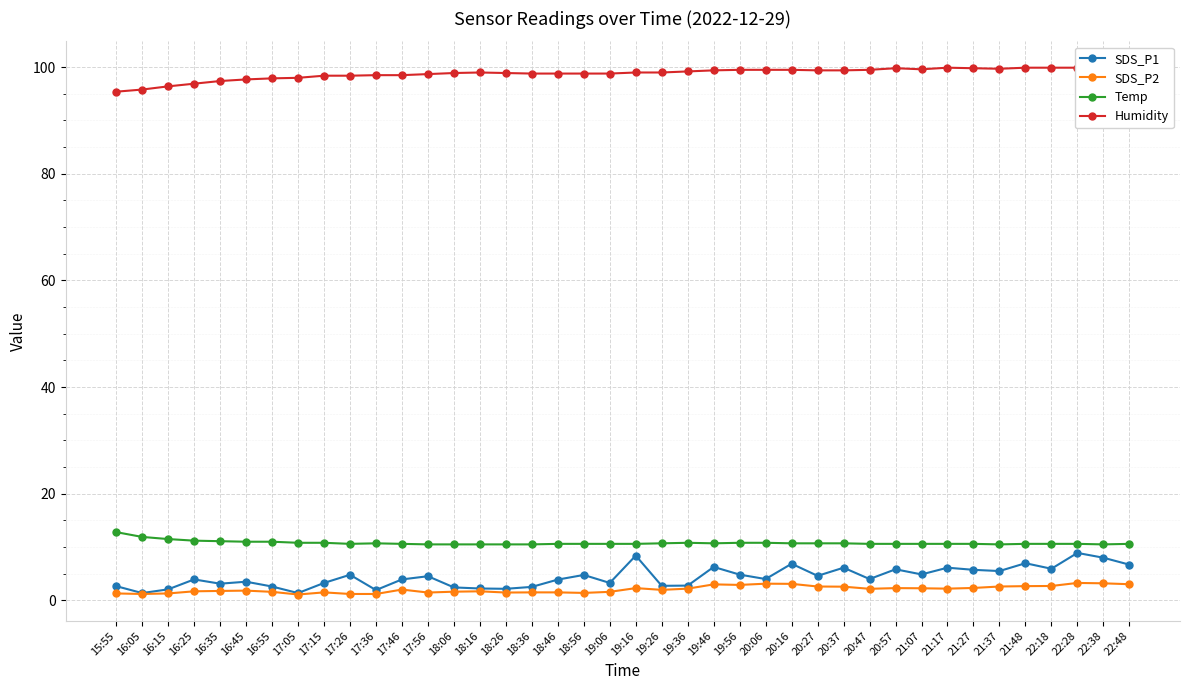

What is the label of the 33rd point from the left?

21:17